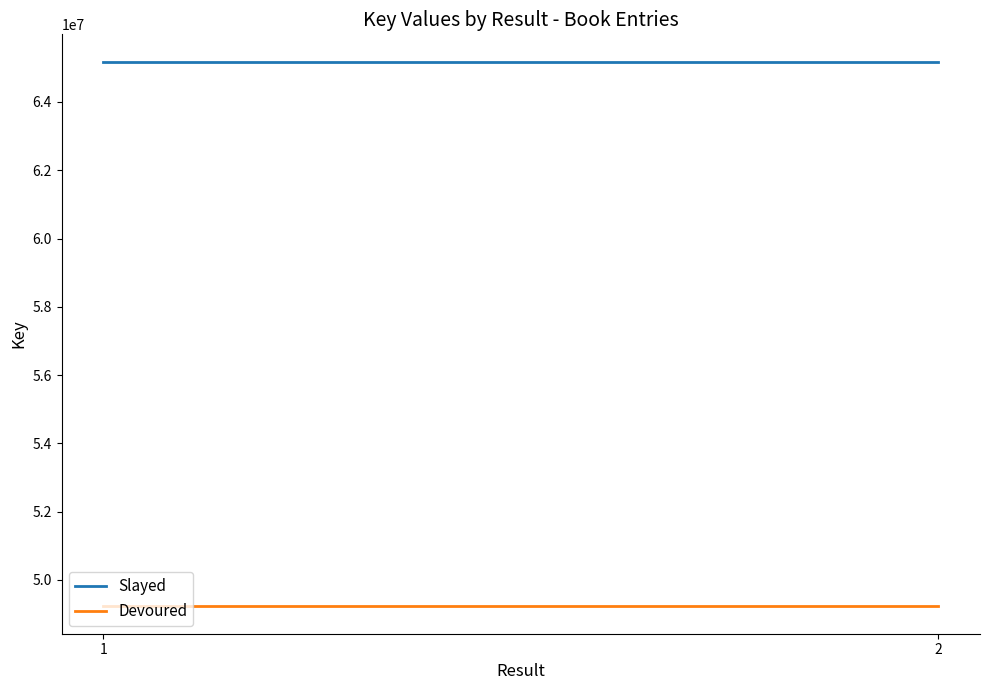

Does the chart display data point markers on the line(s)?

No